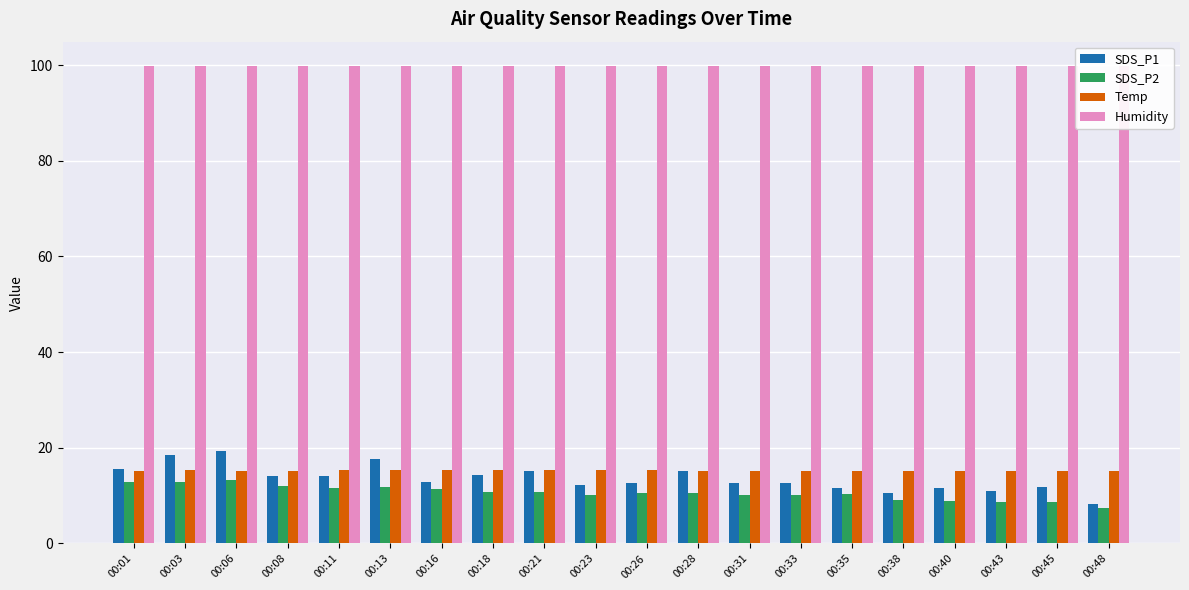

The value of SDS_P1 at 00:31 is 12.7. True or false?

True